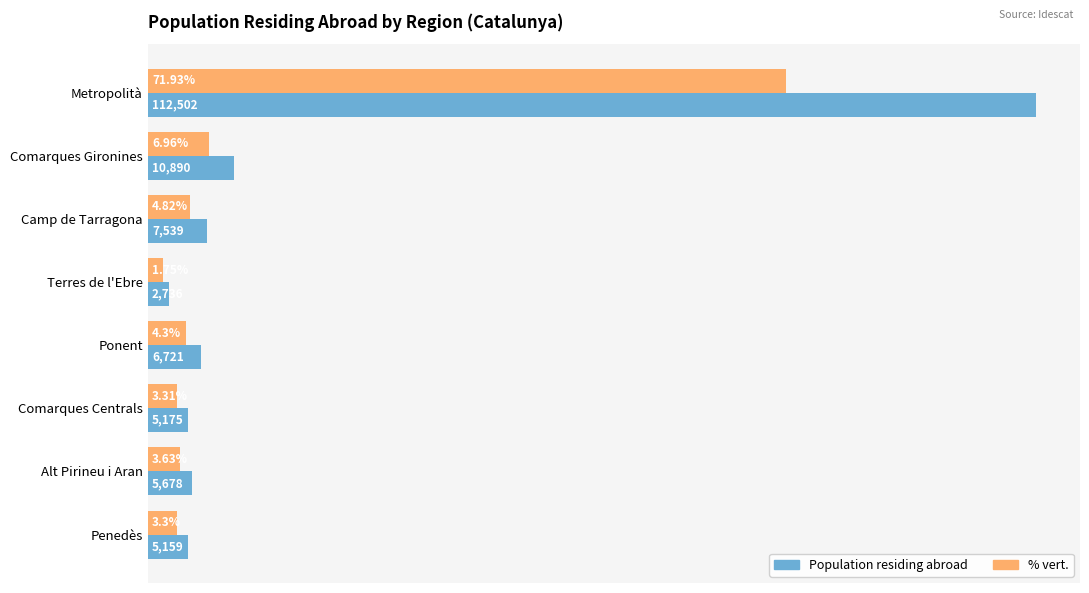

List the series in order of their peak value, lowest first.

% vert., Population residing abroad